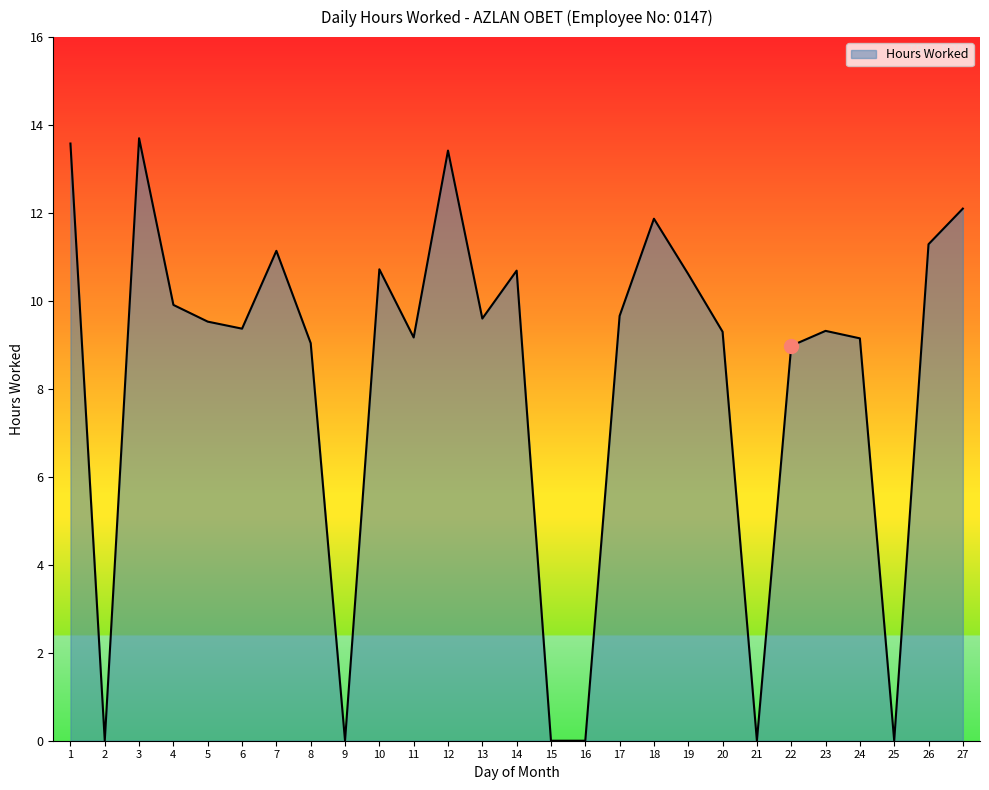

What is the difference between the values at 14 and 3?

3.0